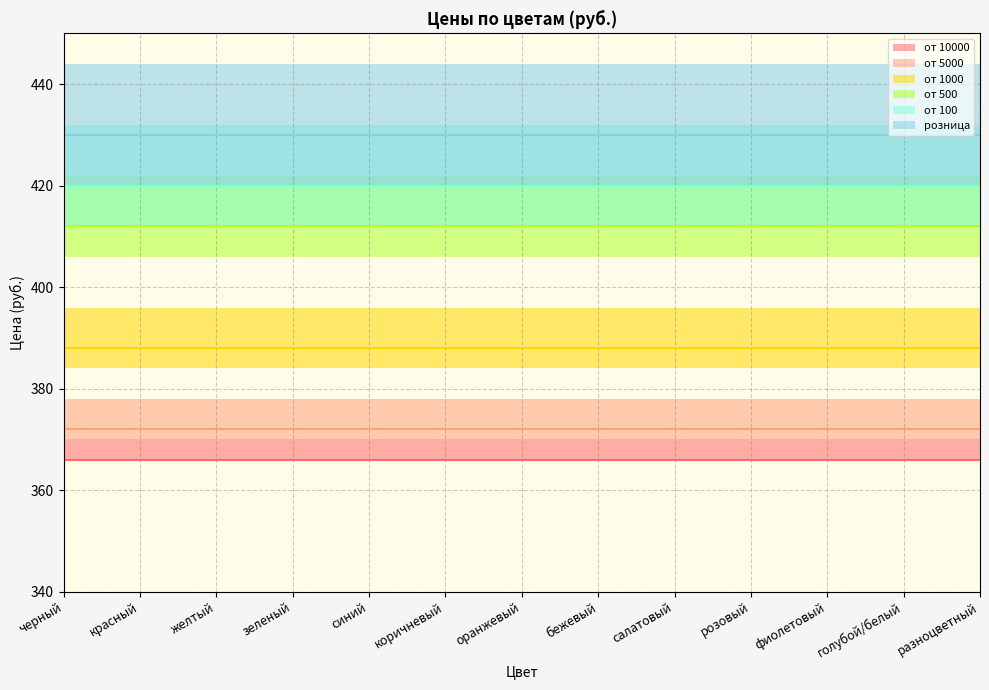

What are all the series names shown in the legend?

от 10000, от 5000, от 1000, от 500, от 100, розница